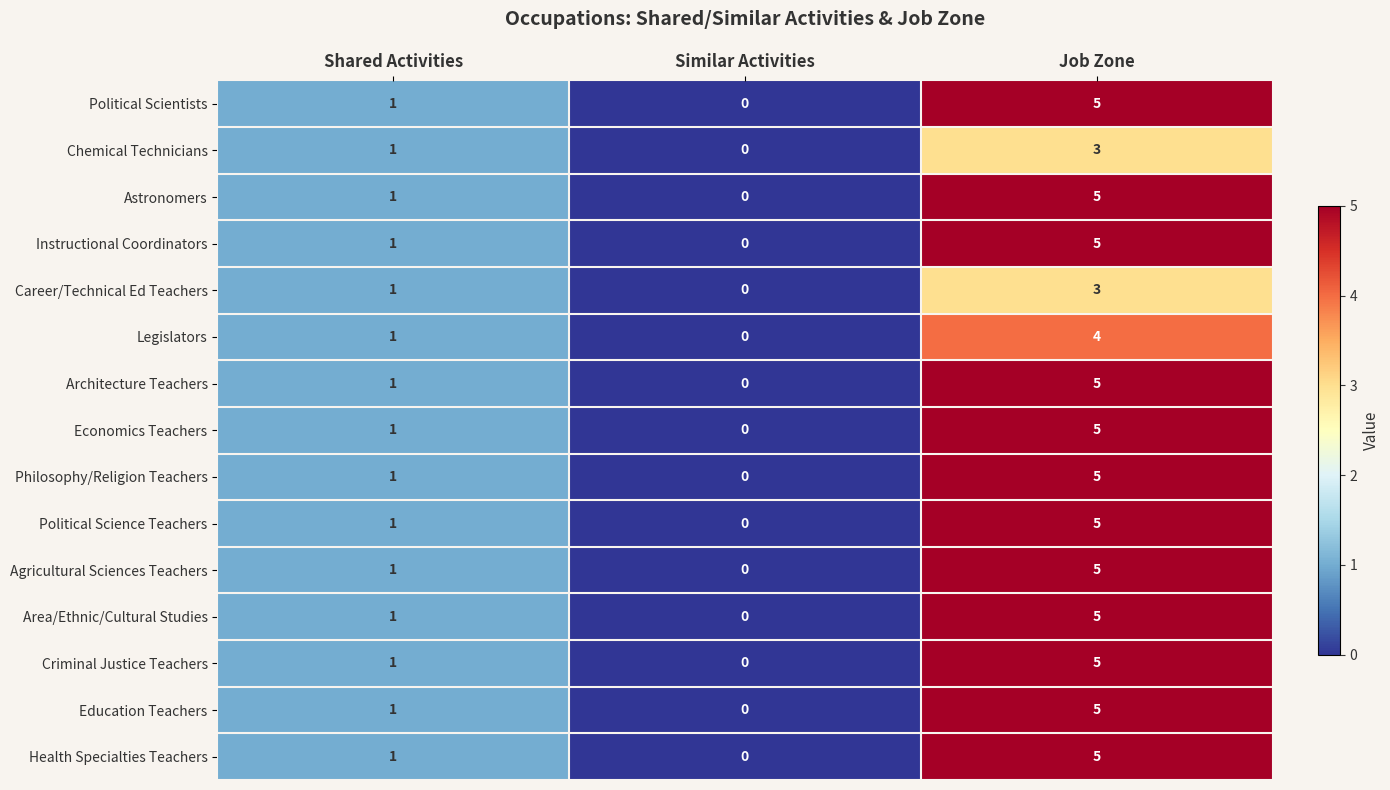

What is the difference between the maximum and minimum values in the Political Scientists series?

5